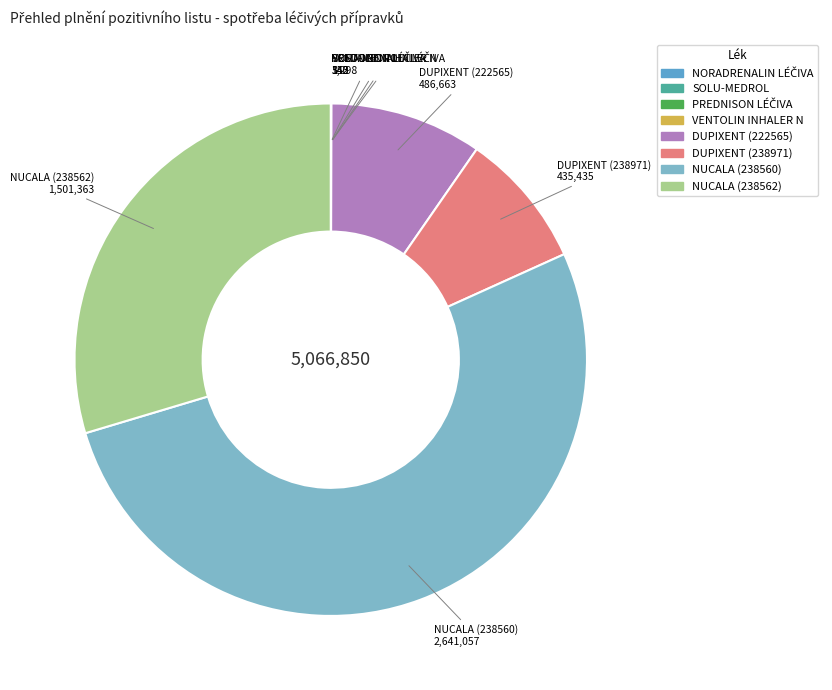

Is the sum of DUPIXENT (222565) and NUCALA (238562) greater than half?

No